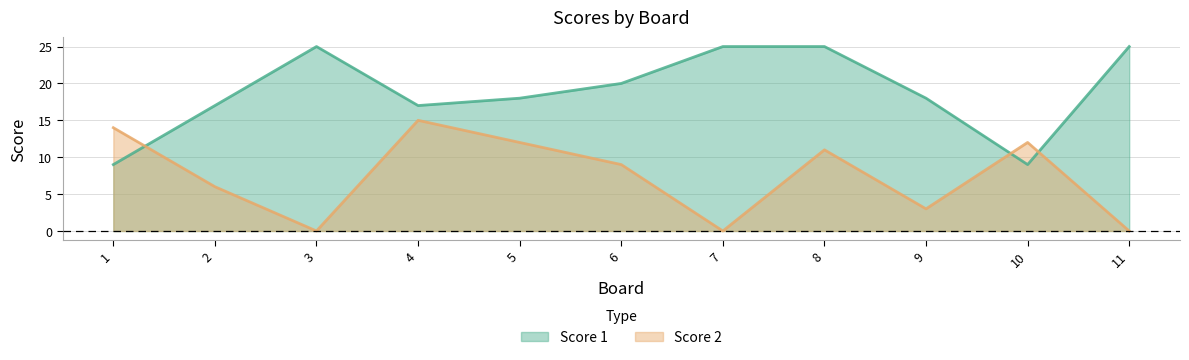

Is it true that Score 1 equals 7 at 2?

False